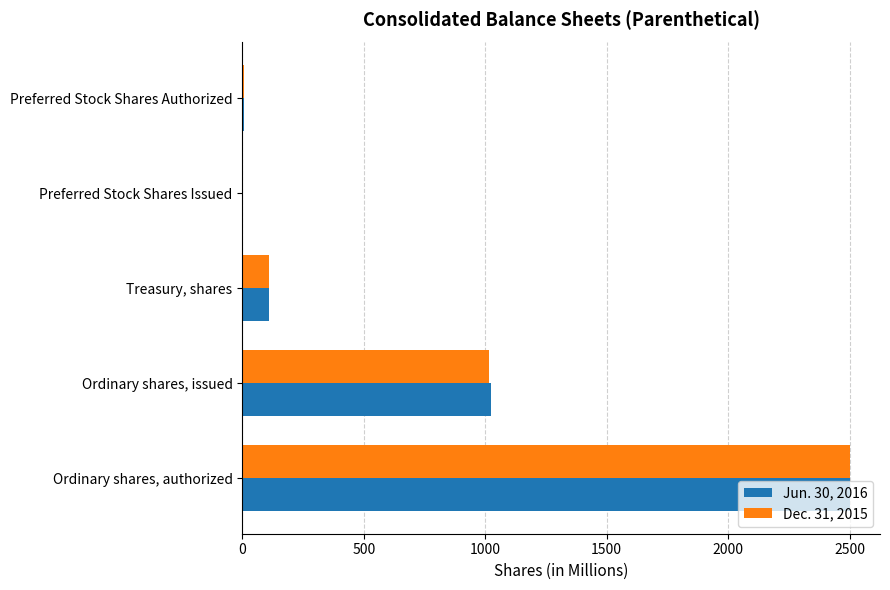

What is the highest value of the Jun. 30, 2016 series?

2500.0